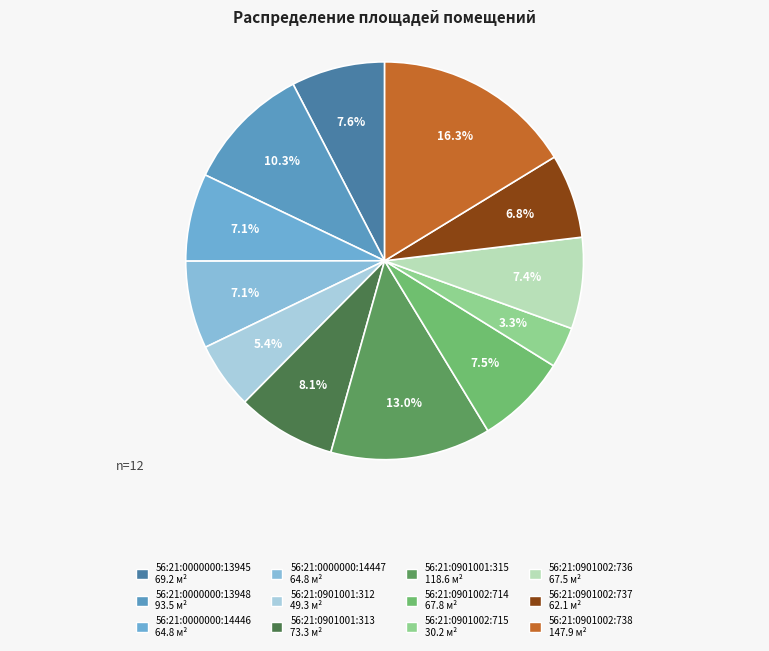

Do 56:21:0901002:738 and 56:21:0000000:14446 together represent more than half of the pie?

No